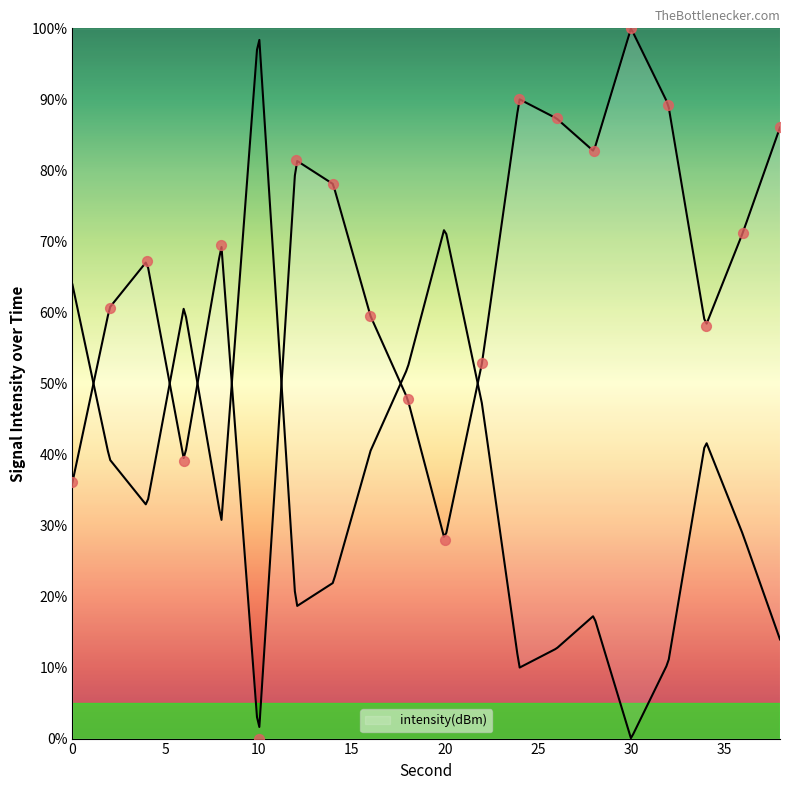

Approximately how many times larger is the value at 6 compared to 38?

0.5